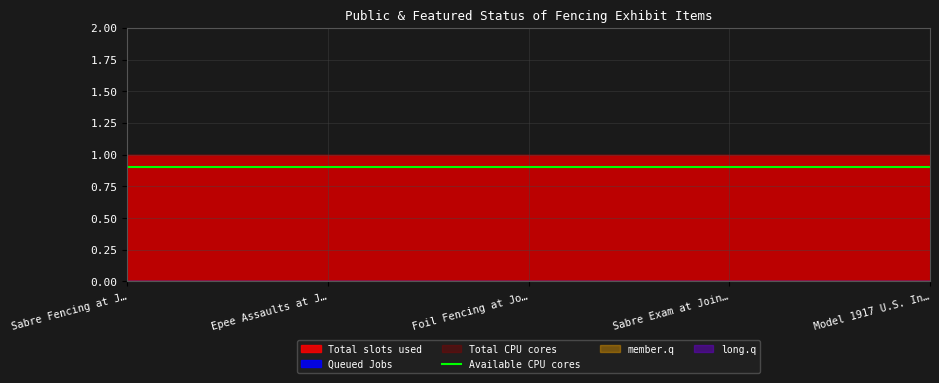

What is the greatest value displayed?

1